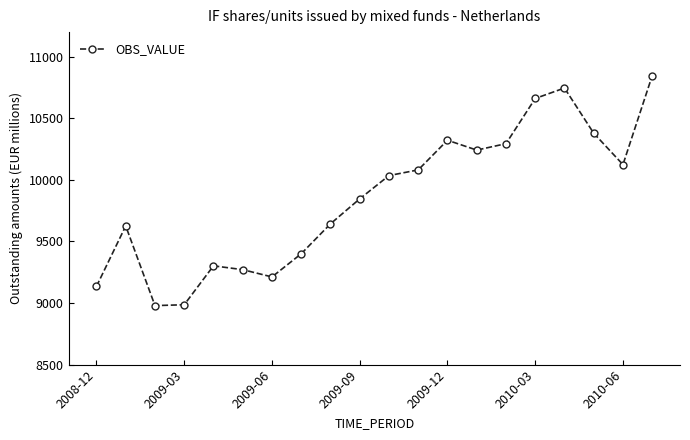

What is the smallest value displayed?

8979